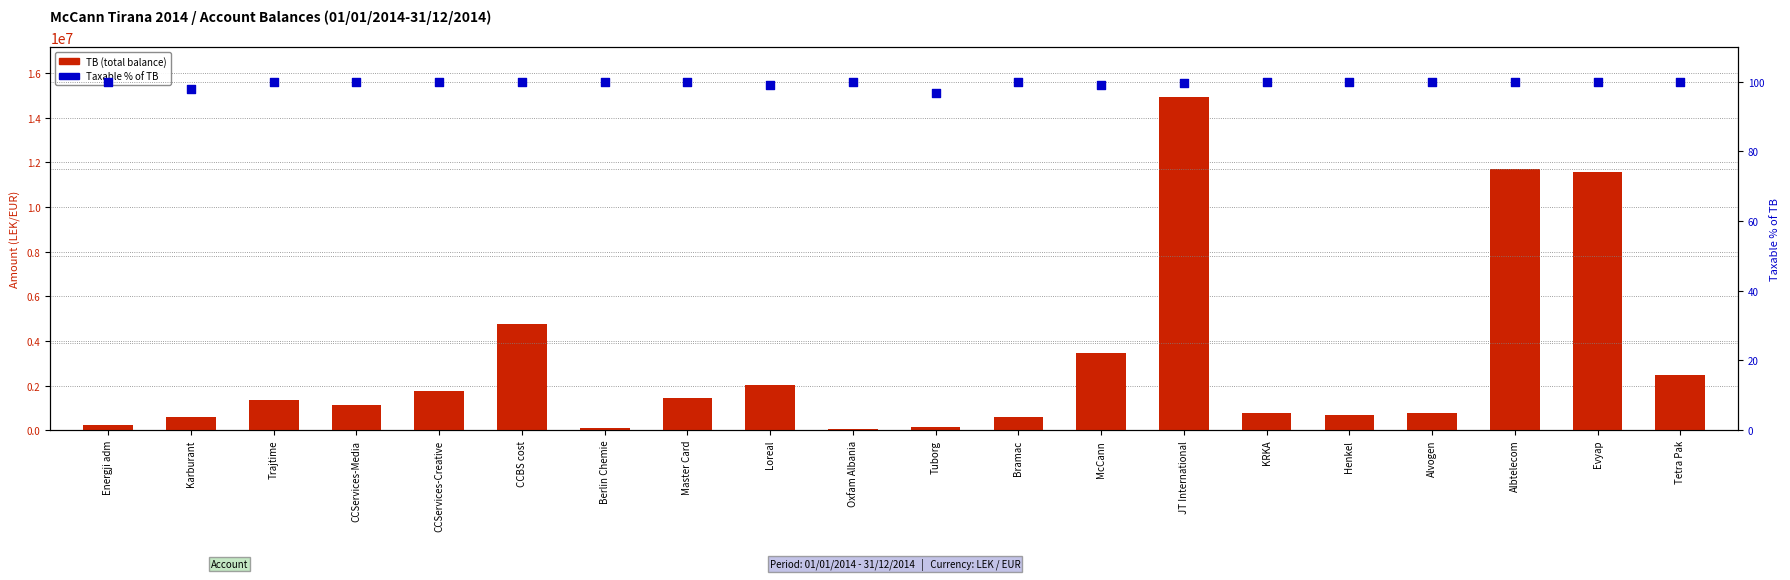

What are all the series names shown in the legend?

TB (total balance), Taxable % of TB